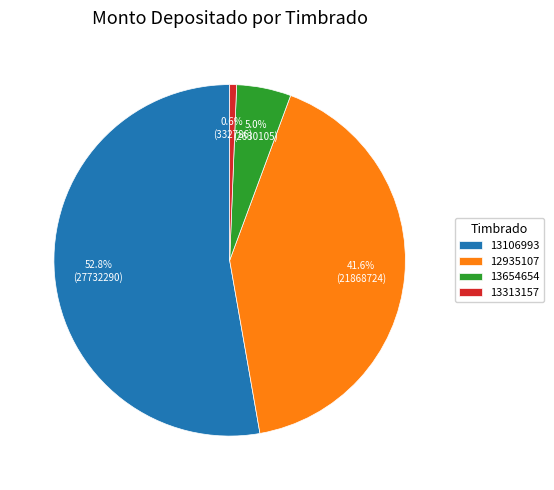

True or false: 13106993 accounts for 1% of the total.

False